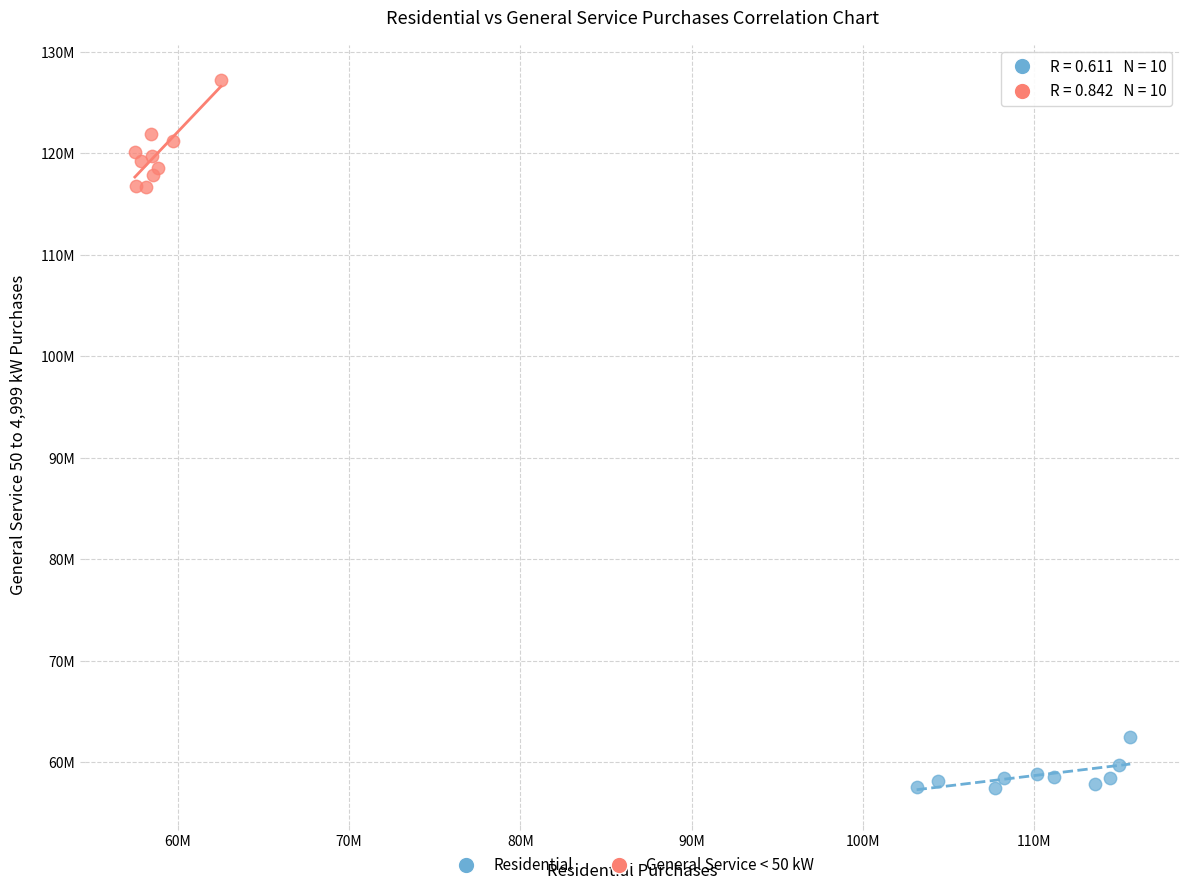

Which series reaches the minimum Y coordinate?

Residential